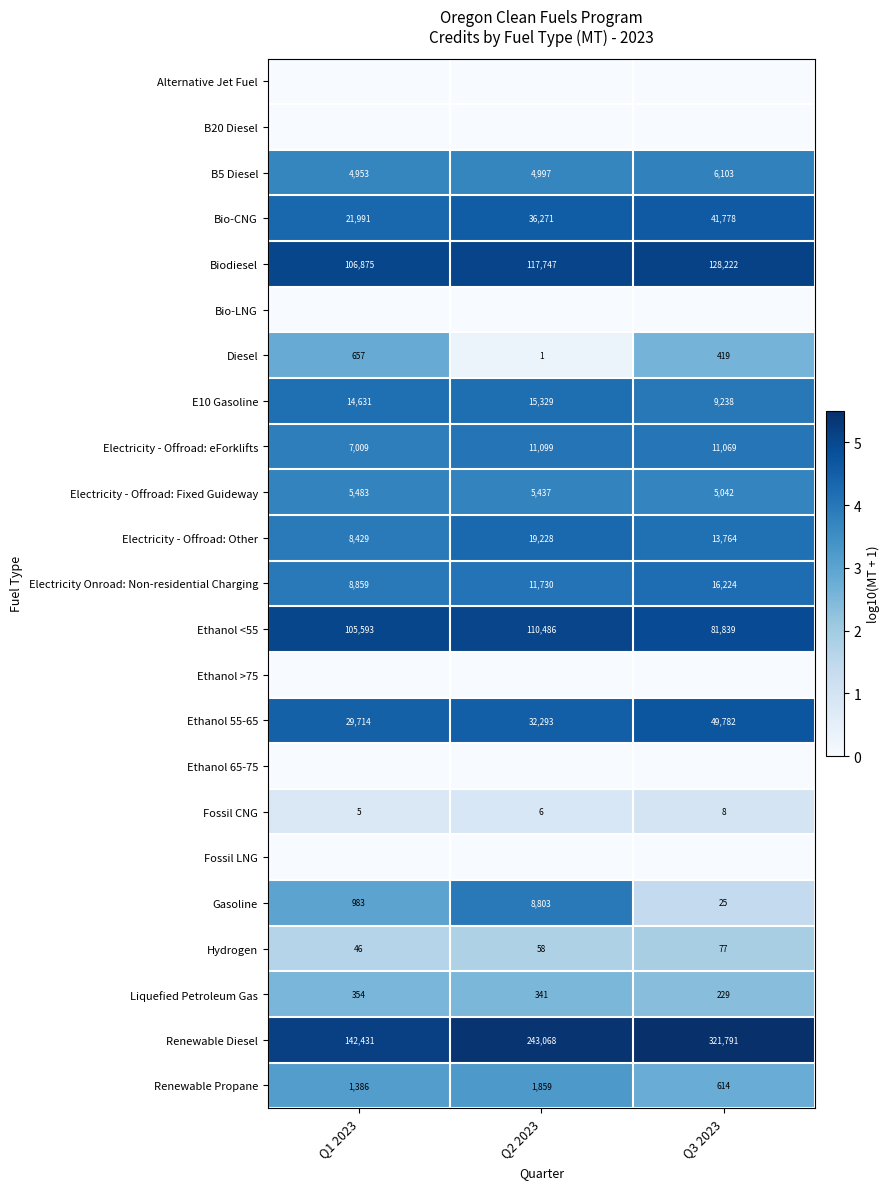

What is the difference between the maximum and minimum values in the Fossil CNG series?

3